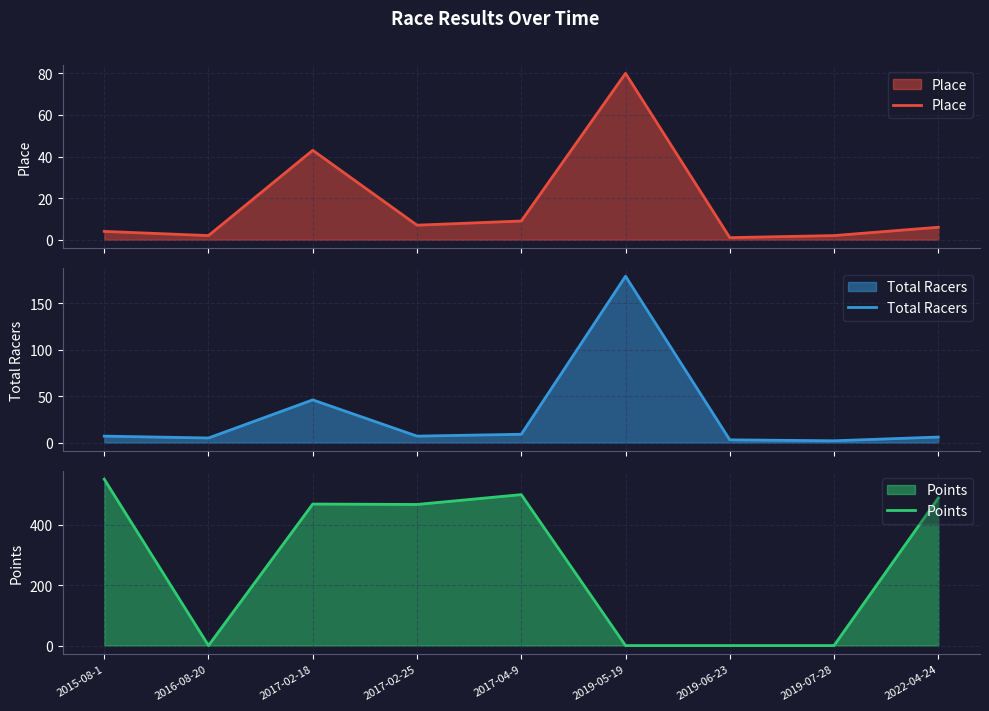

Between 2017-04-9 and 2022-04-24, which series saw the biggest shift?

Points